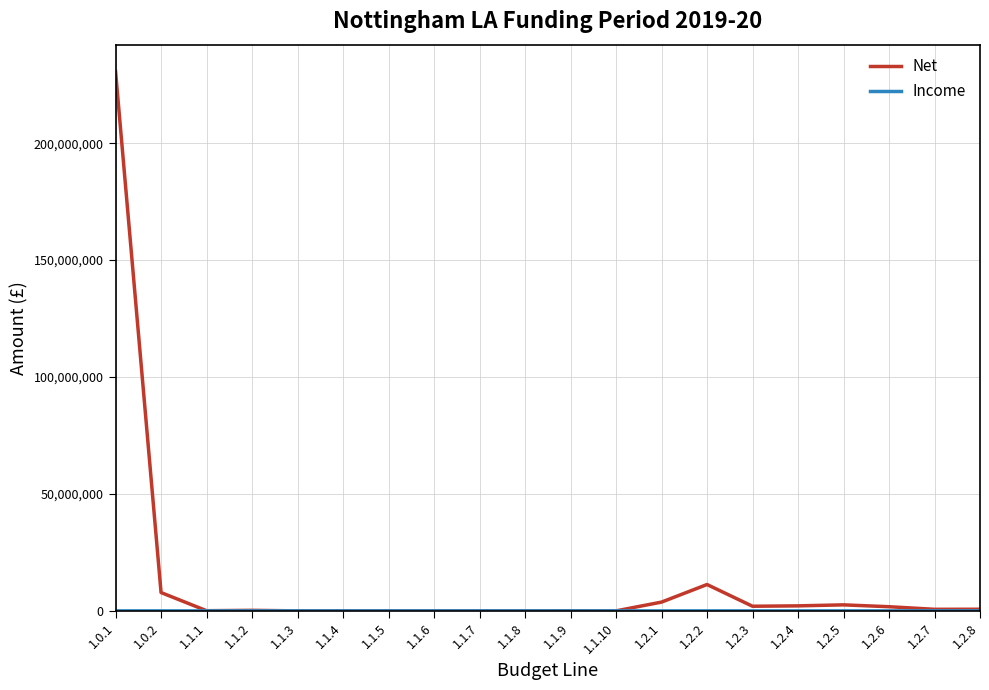

What is the average value of the Net series?

13183743